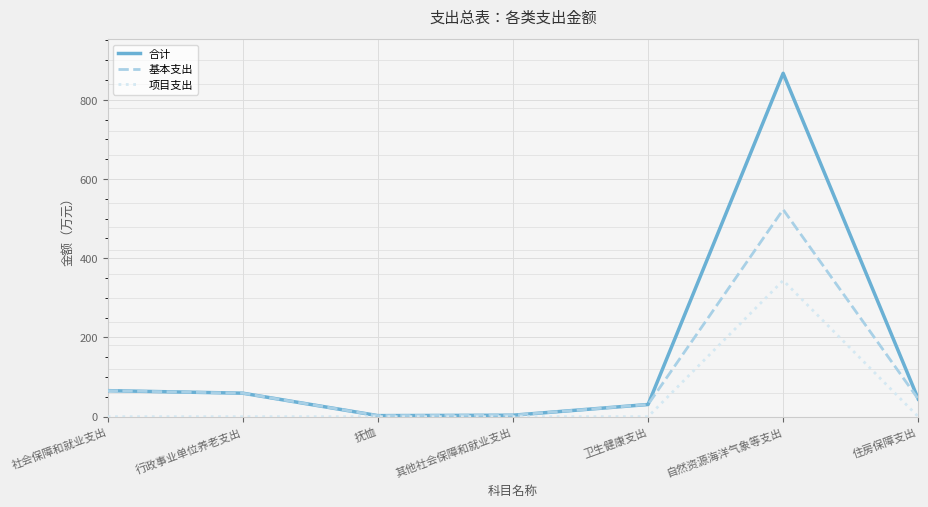

Which label corresponds to the largest value in the chart?

自然资源海洋气象等支出